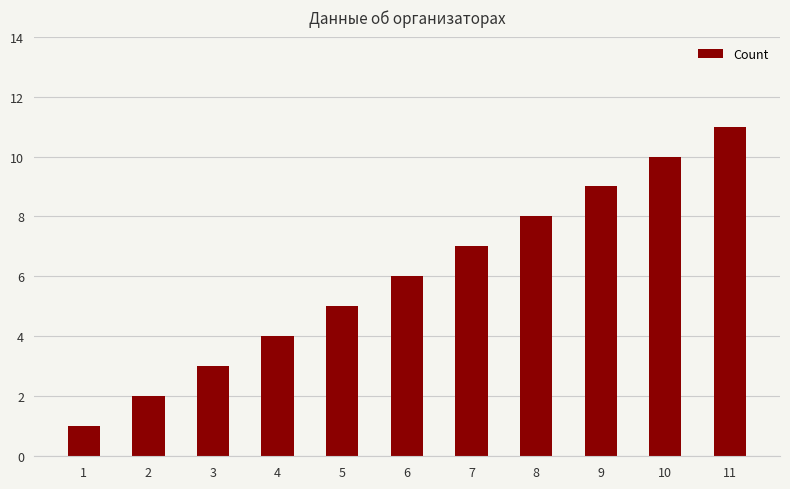

What is the difference between the maximum and minimum values?

10